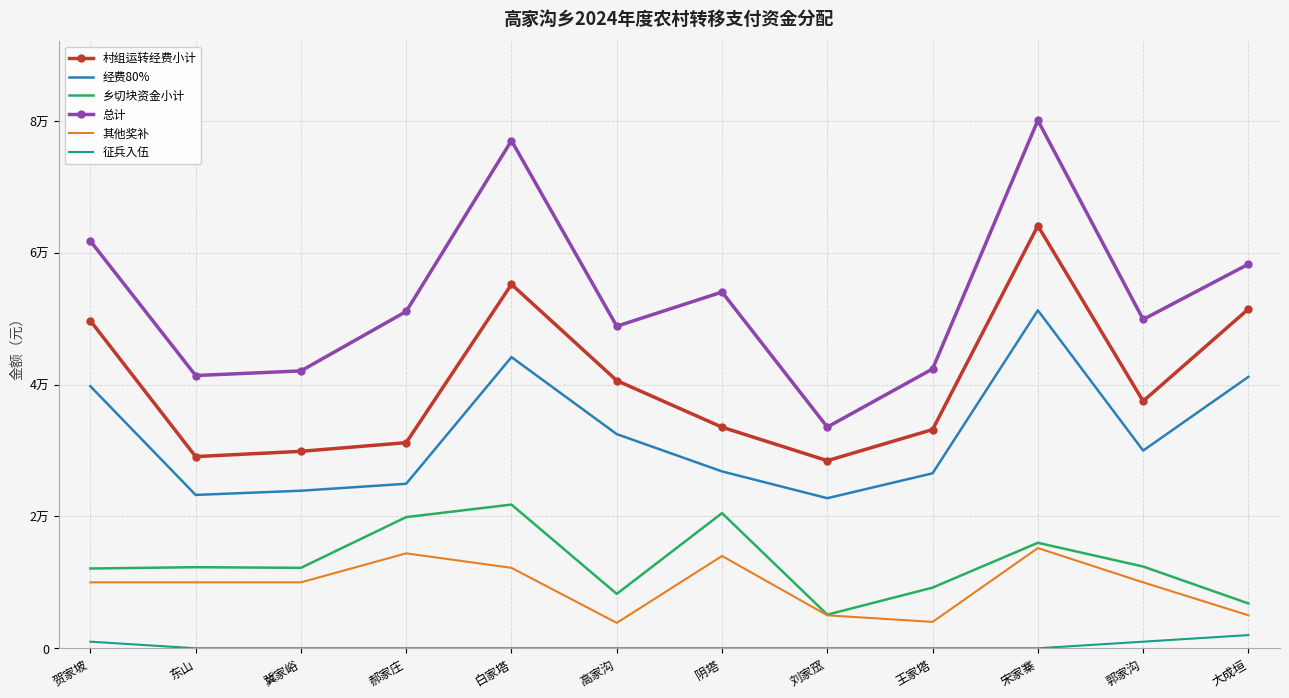

What are all the series names shown in the legend?

村组运转经费小计, 经费80%, 乡切块资金小计, 总计, 其他奖补, 征兵入伍